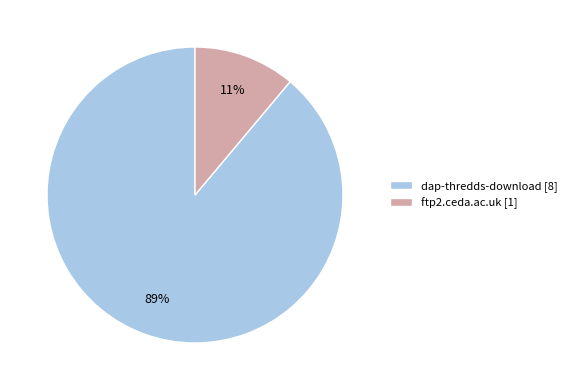

How many slices are in this pie chart?

2